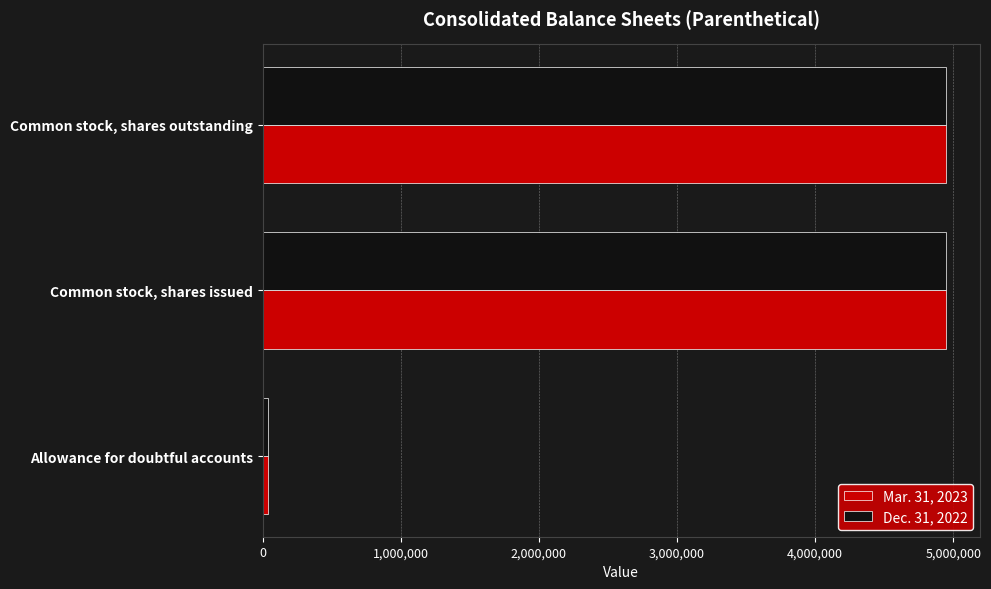

Which category has the lowest value in the Mar. 31, 2023 series?

Allowance for doubtful accounts